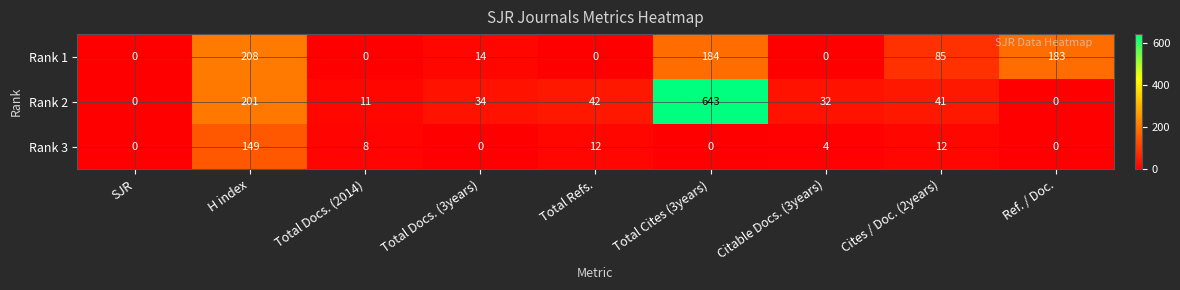

At Total Docs. (2014), list the series in order from smallest to largest.

Rank 1, Rank 3, Rank 2